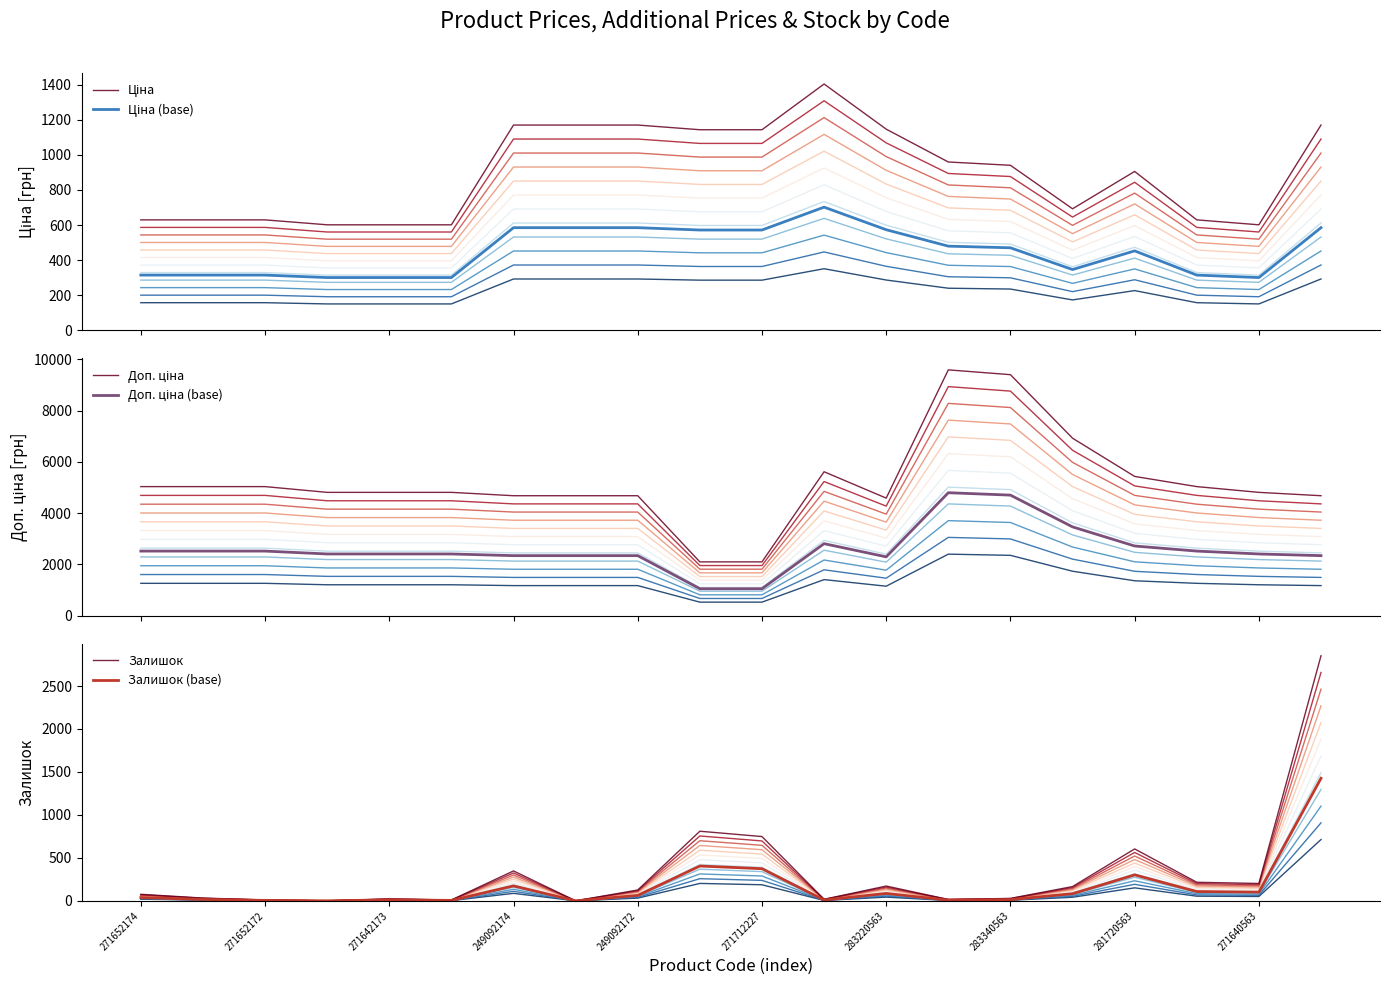

True or false: Залишок has a value of 297 at 271640563.

False